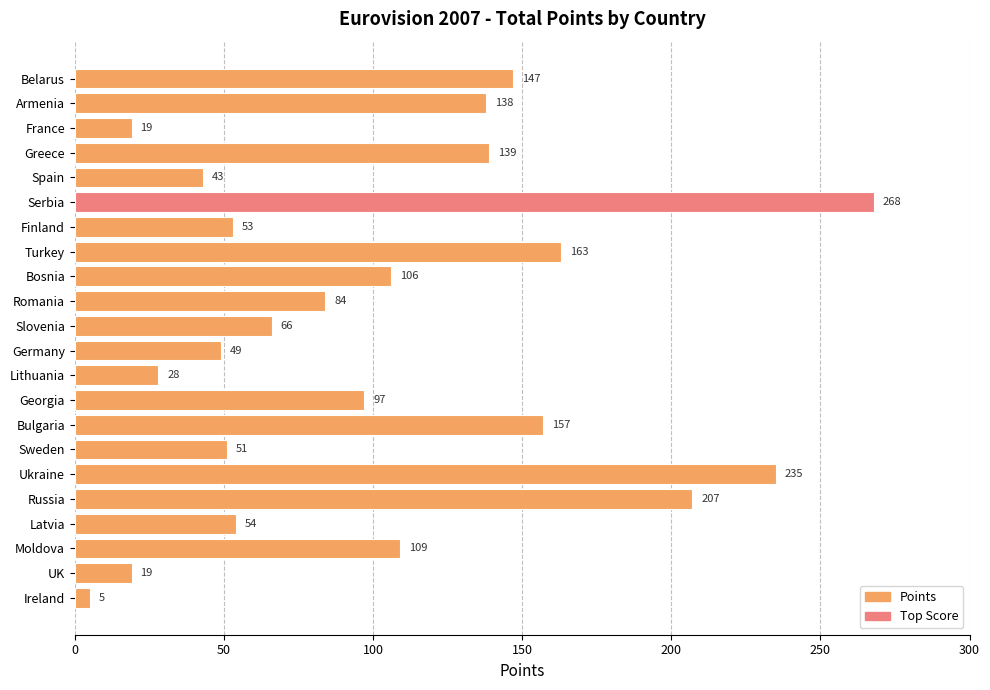

Does the chart contain stacked bars?

No